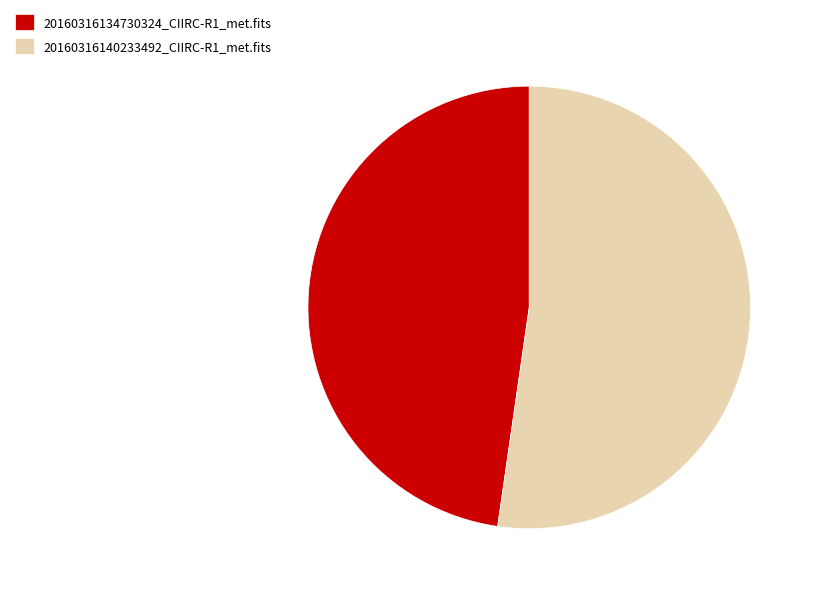

Count the number of slices in the pie.

2